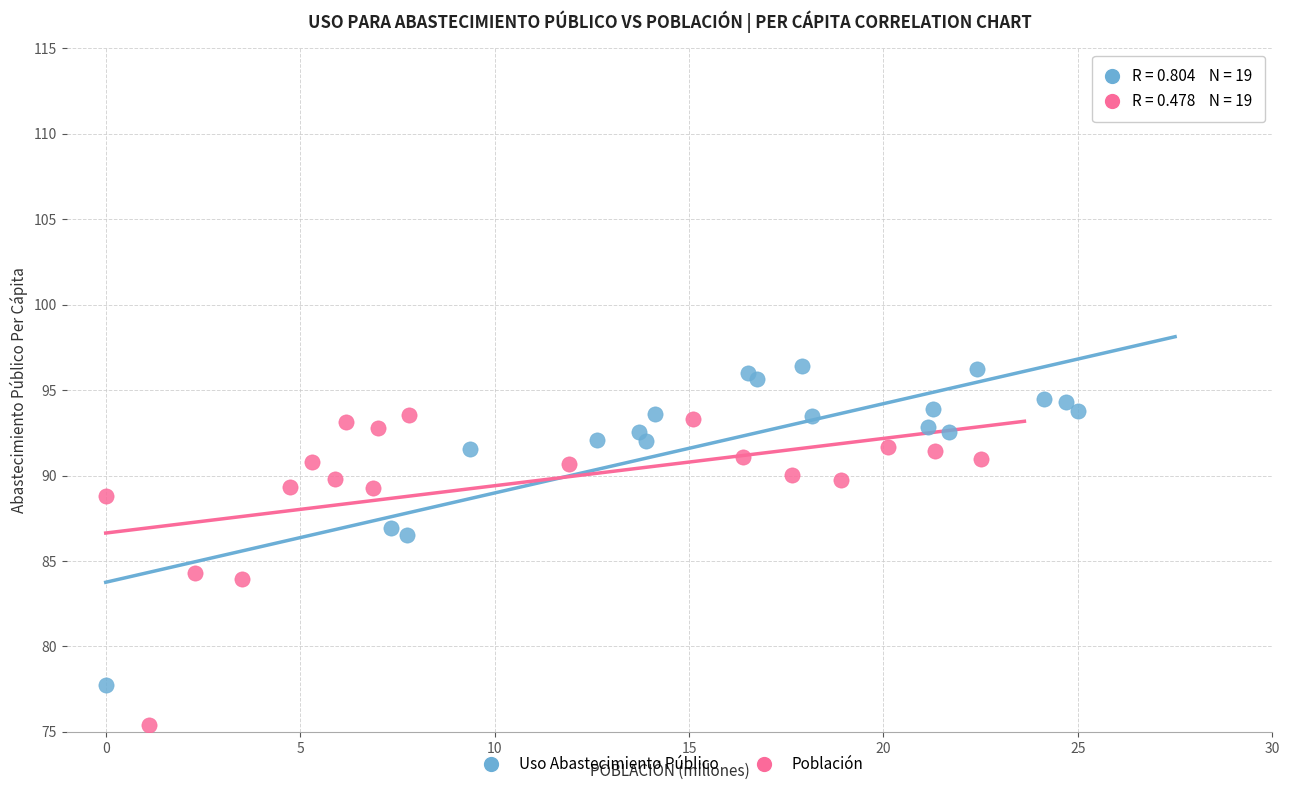

Which series has the widest spread of Y values?

Uso Abastecimiento Público